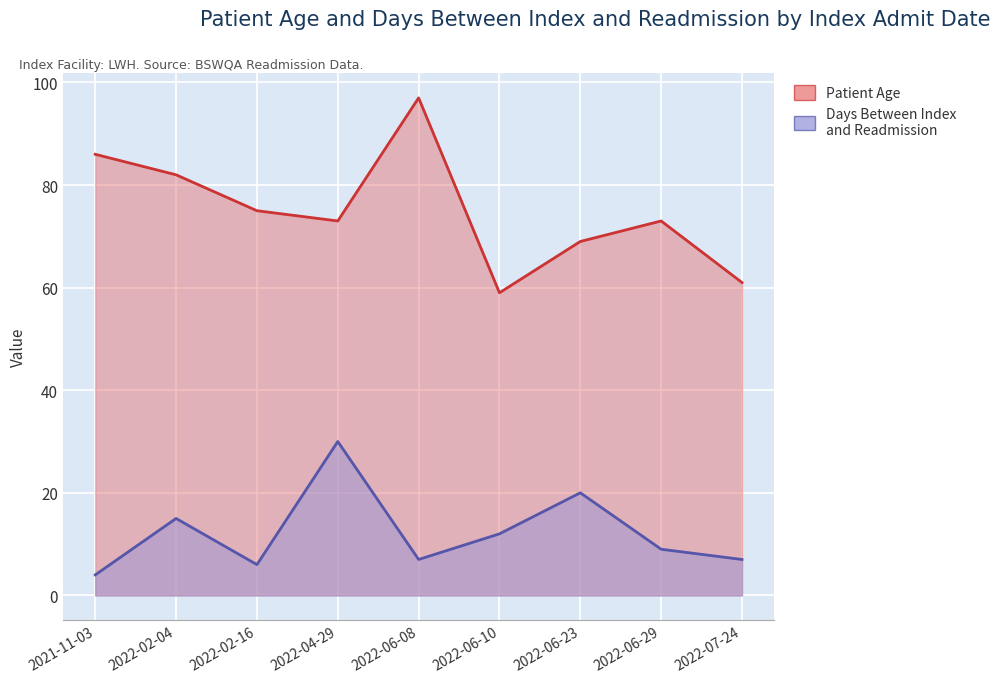

True or false: Patient Age and Days Between Index and Readmission cross at least once.

False